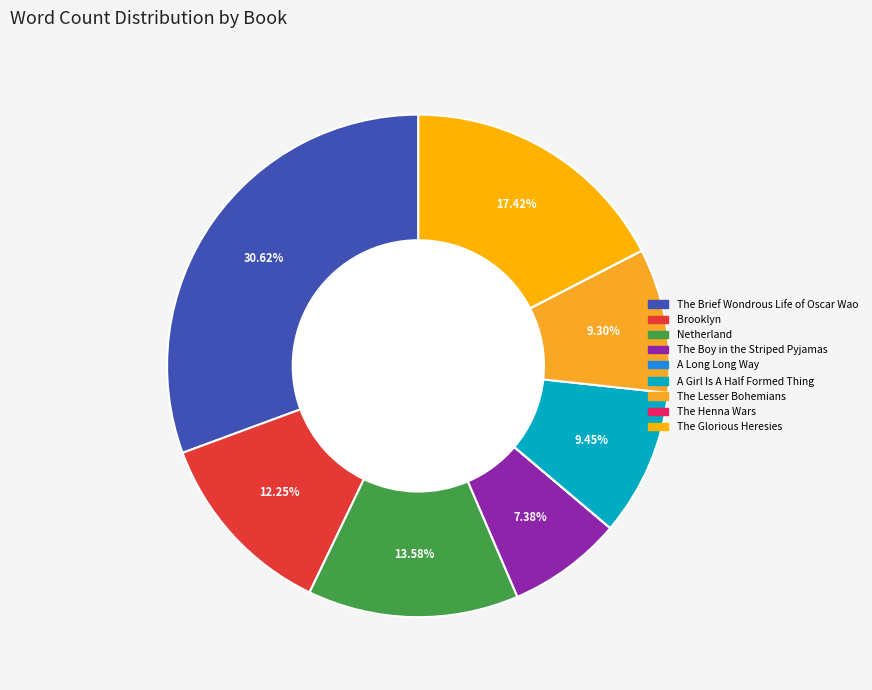

Is it true that The Glorious Heresies is 17% of the pie?

True